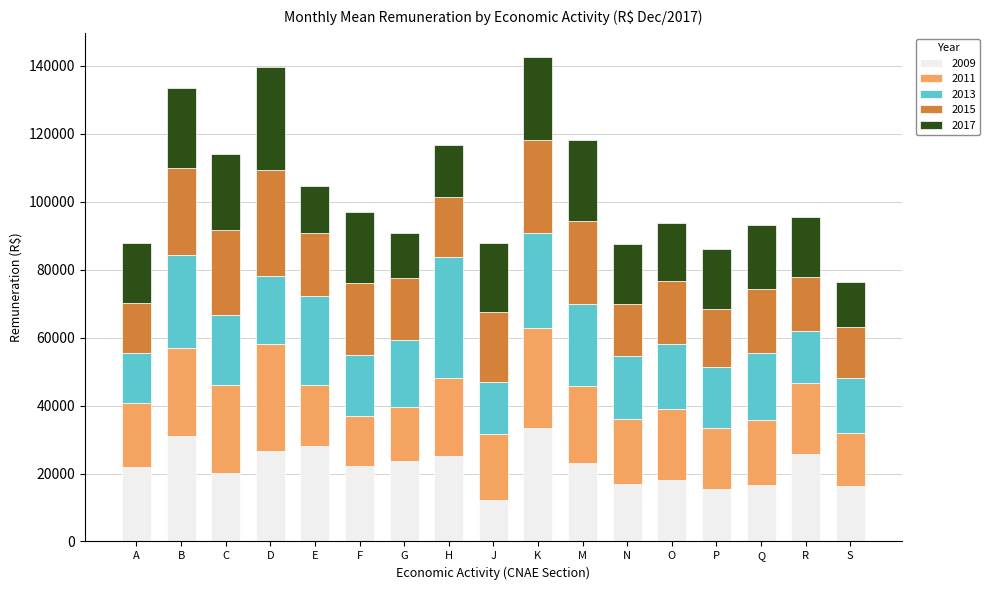

What is the sum of the 2009 values at J and D?

38879.3